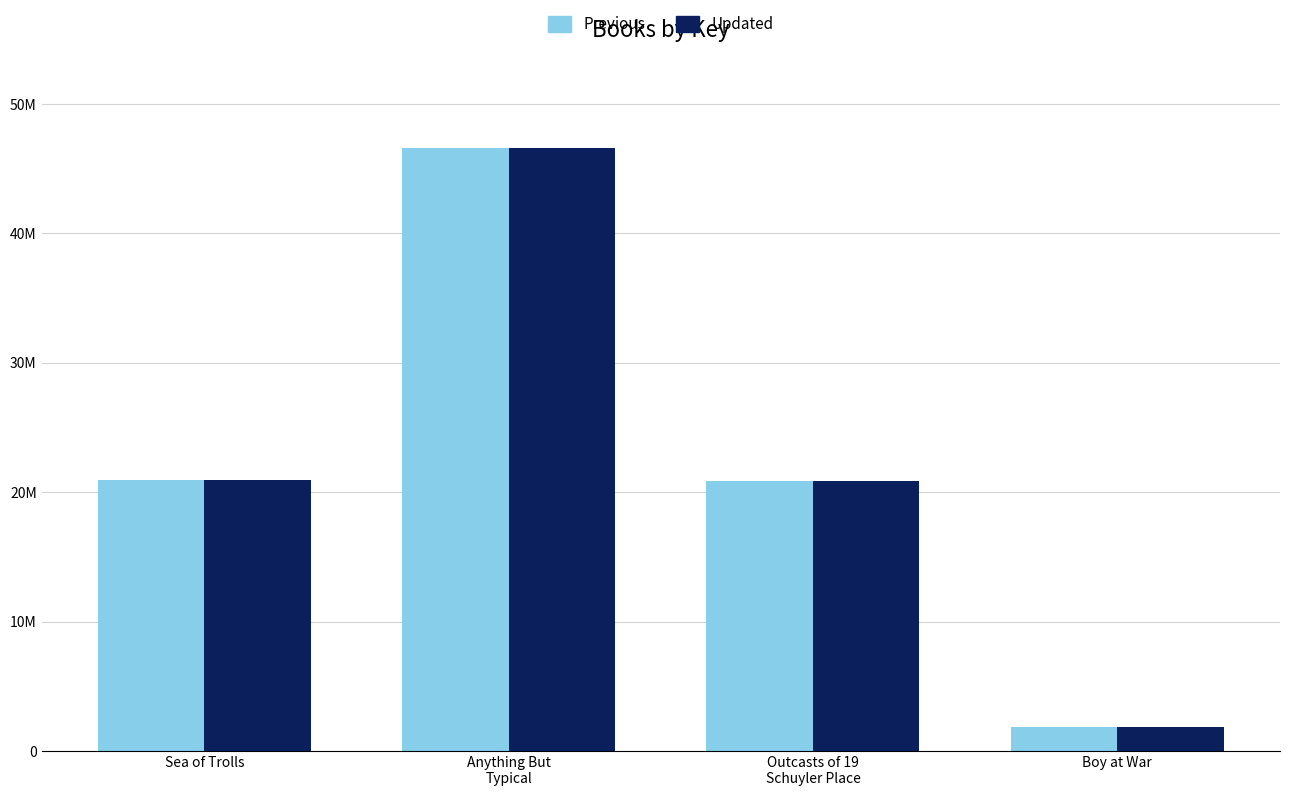

Is it true that Updated equals 20908923 at Sea of Trolls?

True